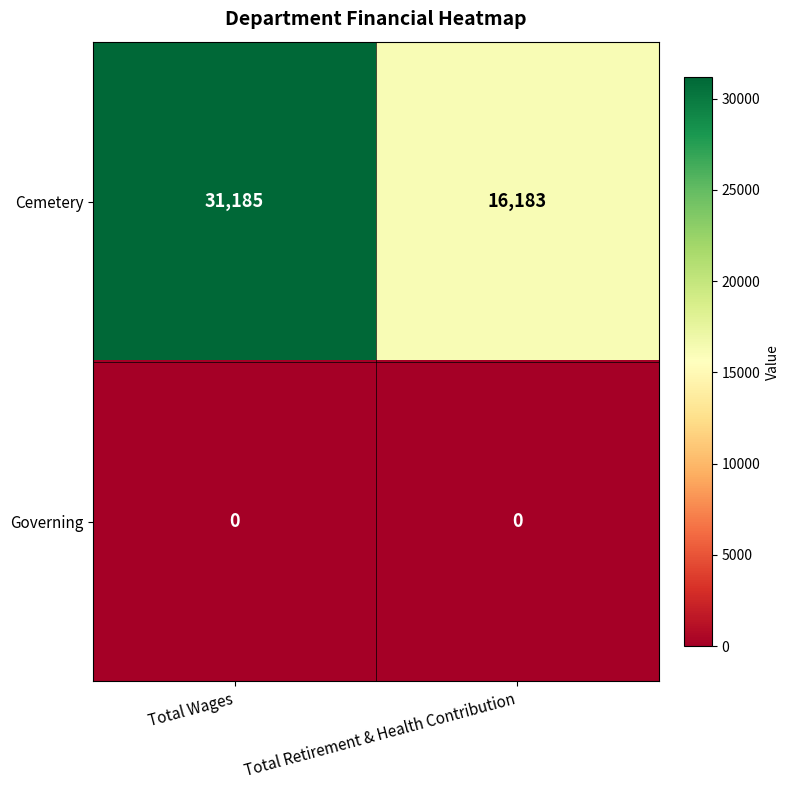

The value of Cemetery at Total Retirement & Health Contribution is 10620. True or false?

False